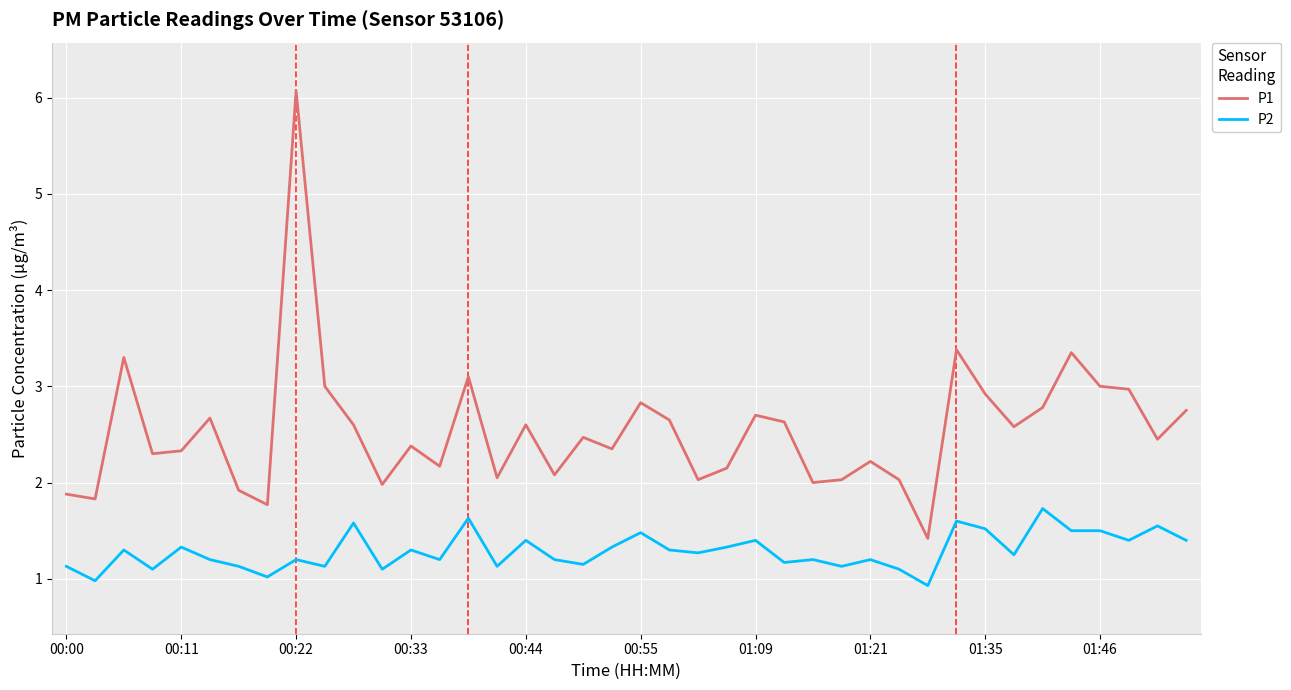

Rank the series by their average value, from highest to lowest.

P1, P2